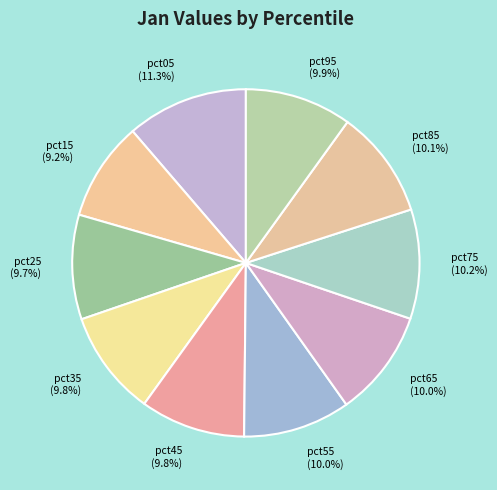

Does any single category account for the majority?

No